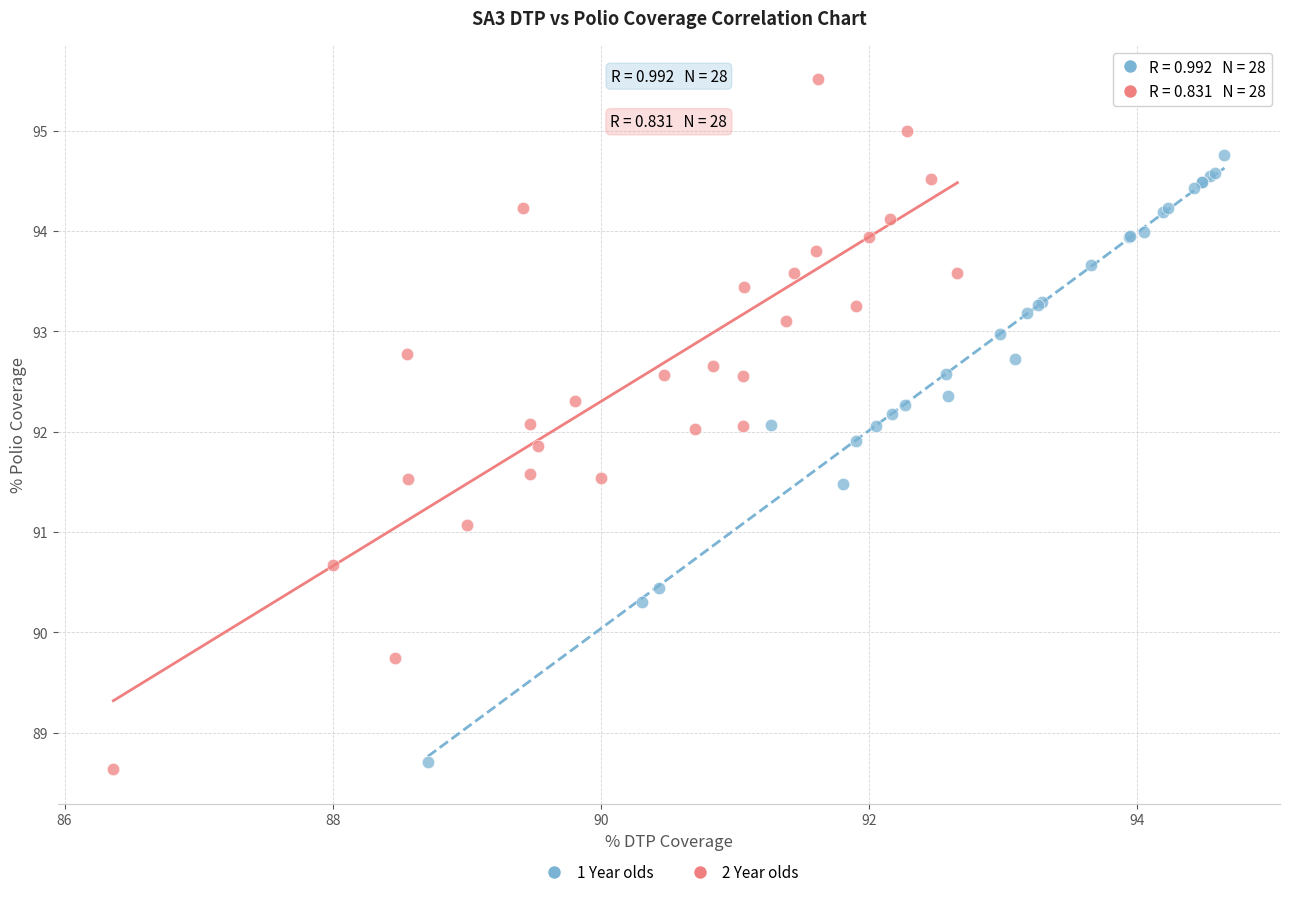

Which series has the widest spread of Y values?

2 Year olds